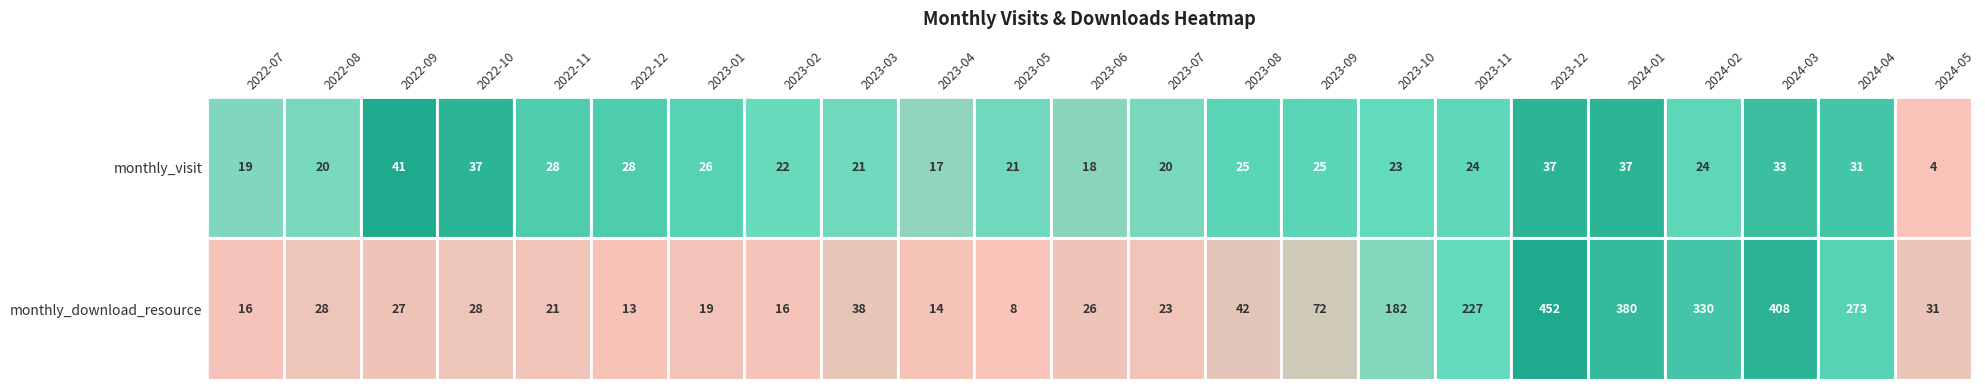

At which label does monthly_download_resource reach its minimum?

2023-05